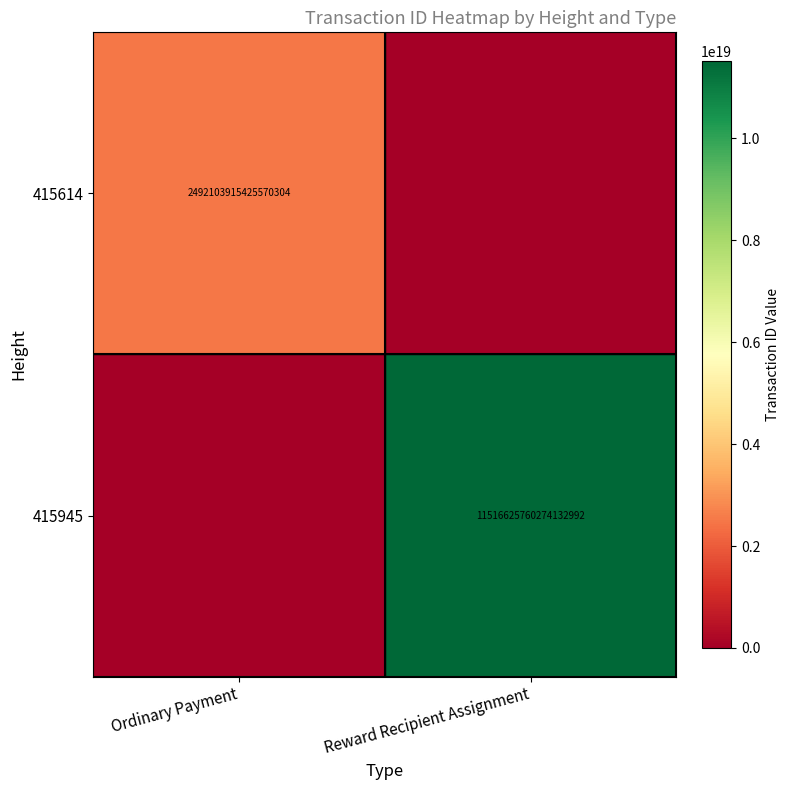

What is the maximum value shown in the chart?

11516625760274132992